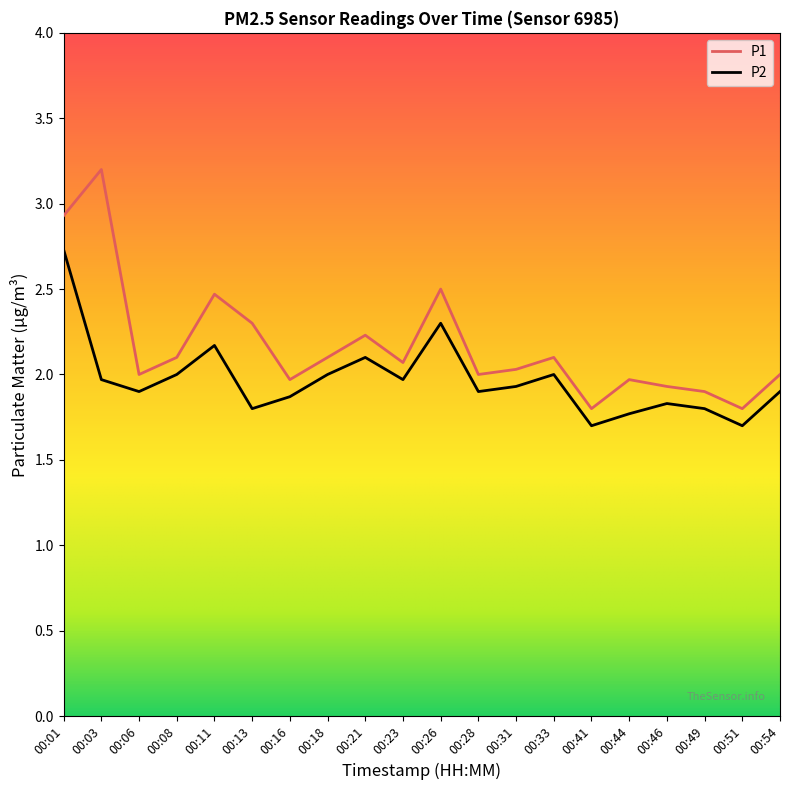

True or false: P2 has a value of 1.8 at 00:49.

True